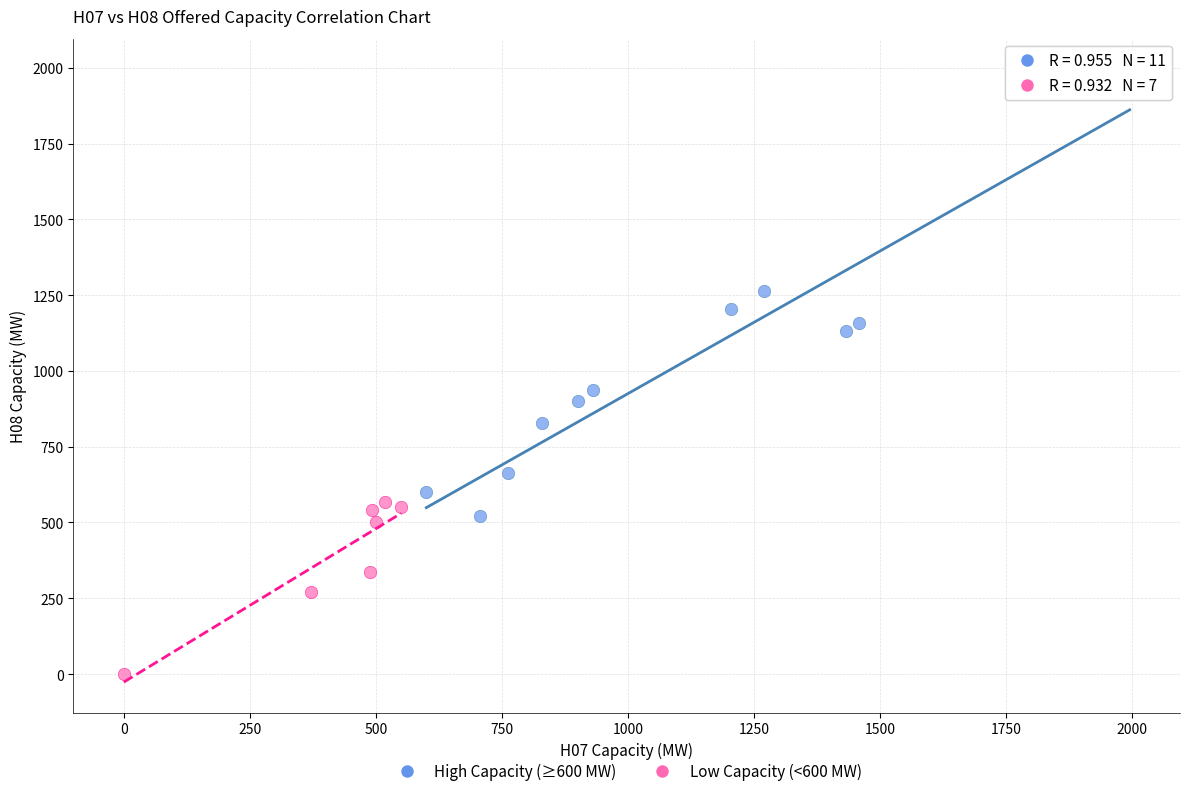

Which series contains the highest Y value?

High Capacity (≥600 MW)